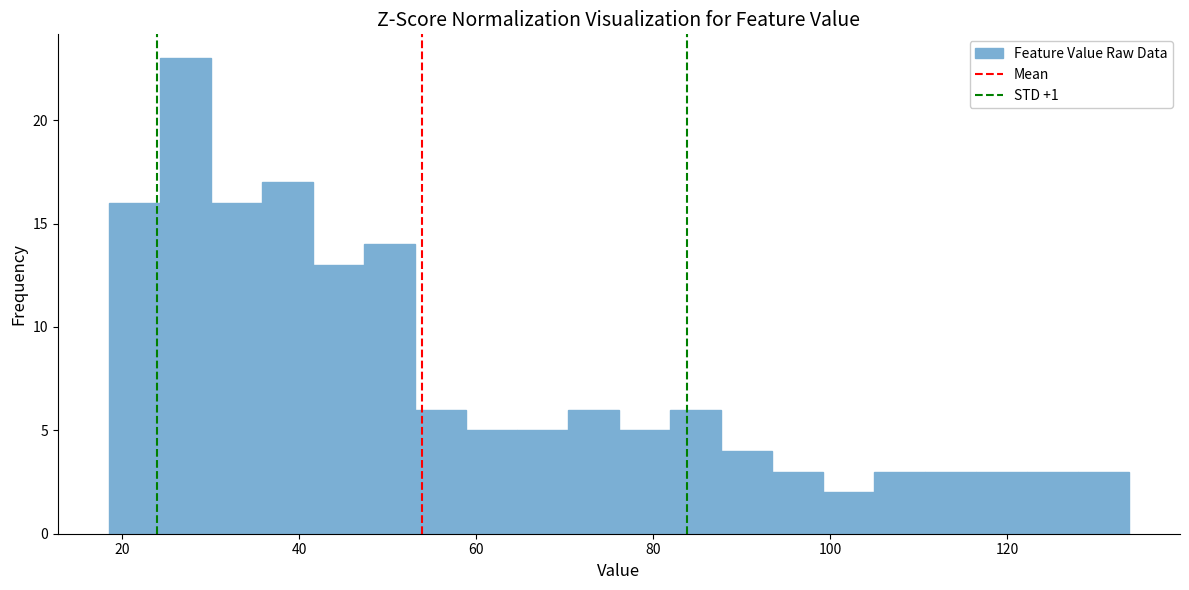

Around what value on the x-axis is the tallest bar? Give the approximate position of its centre, as read against the axis.

28